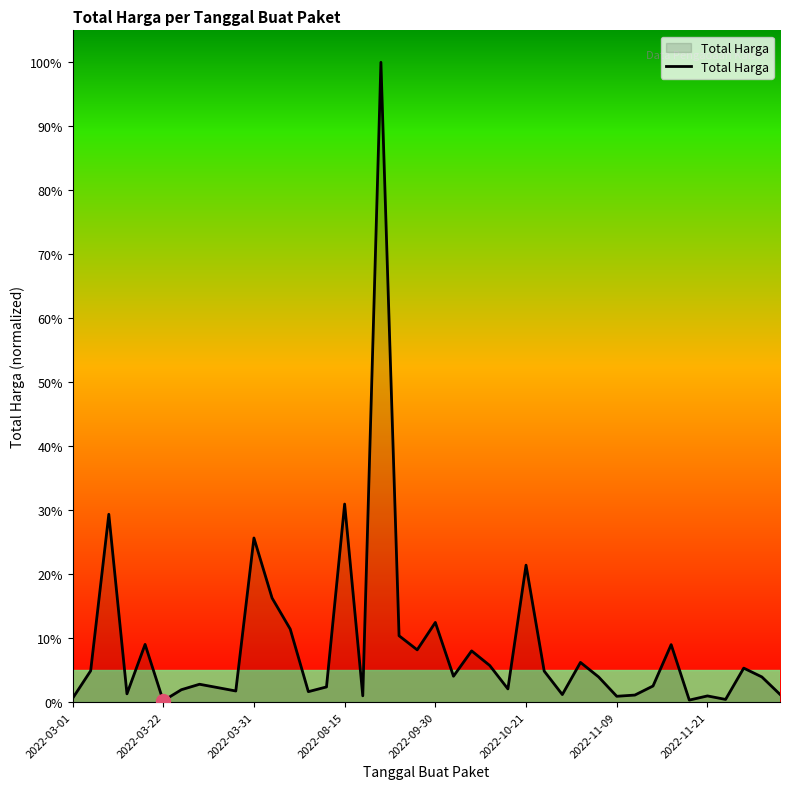

What is the difference between the second highest and second lowest values?

0.3